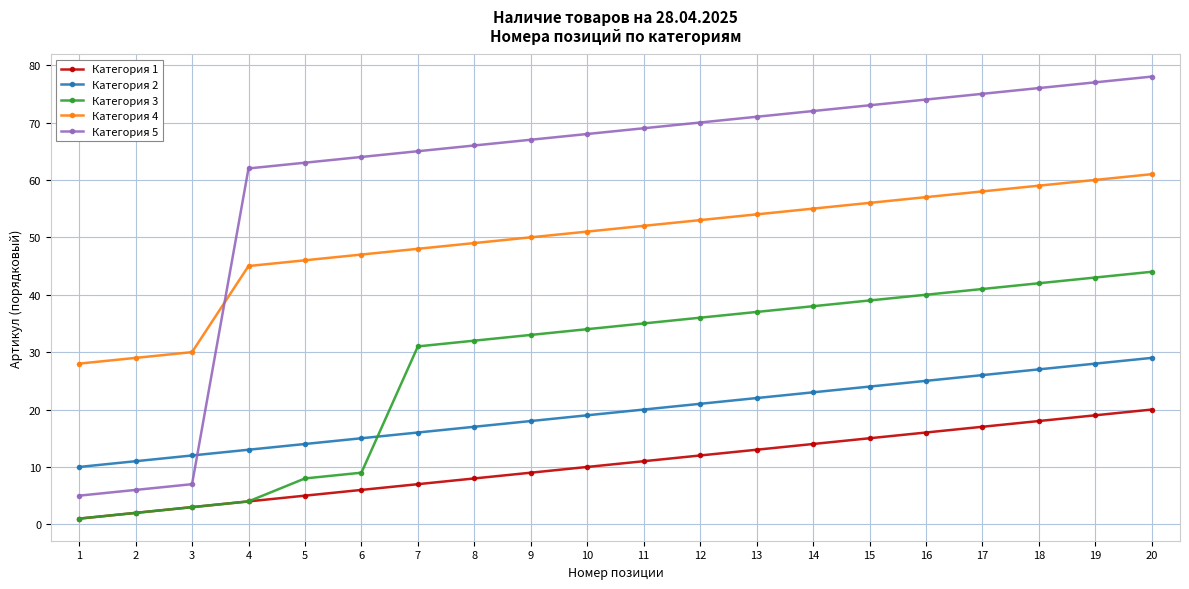

How many values in the Категория 5 series are below 69?

10